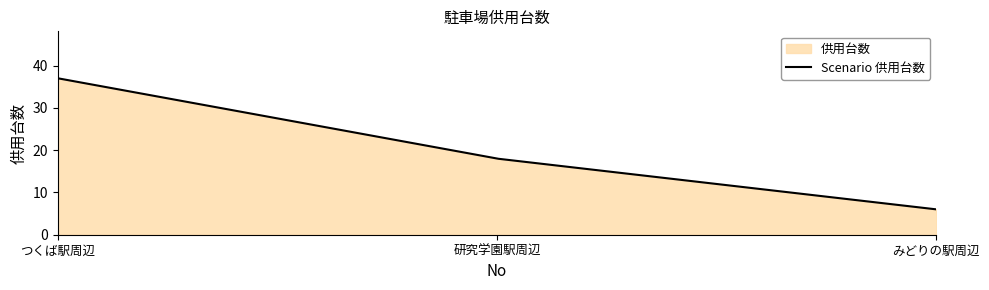

Approximately how many times larger is the value at 1 compared to 2?

2.1